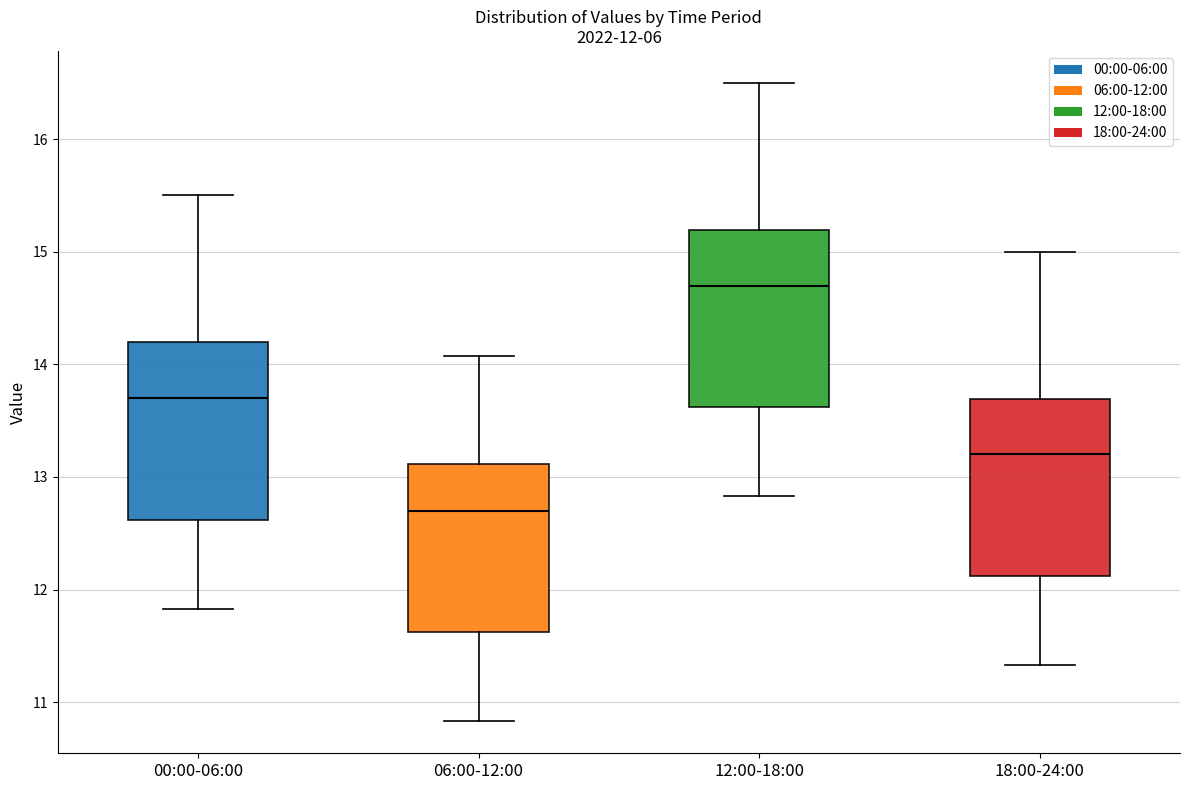

Which box's median line is the lowest?

06:00-12:00